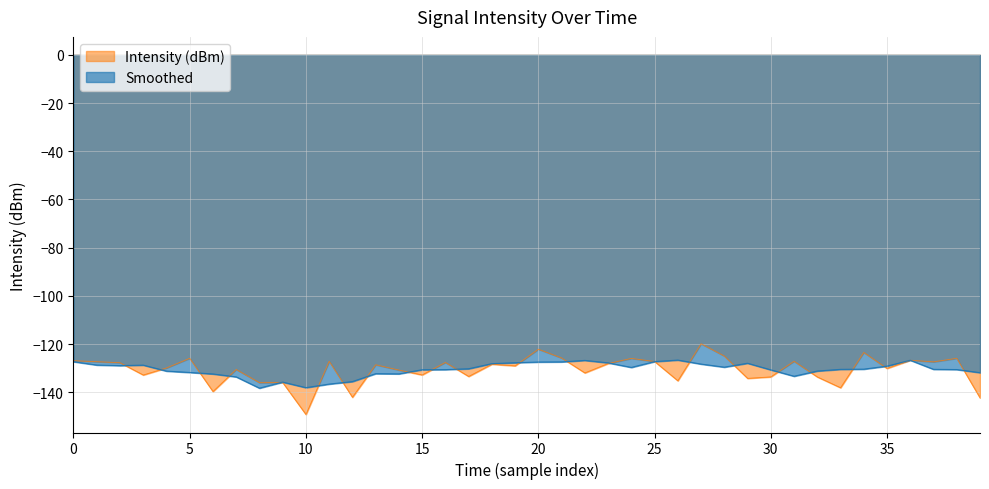

At which label is the value closest to -134?

29